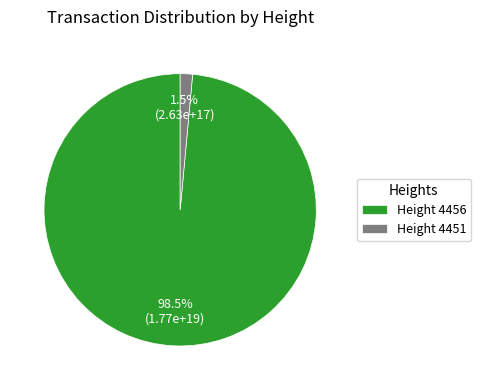

Which slice is the smallest?

Height 4451